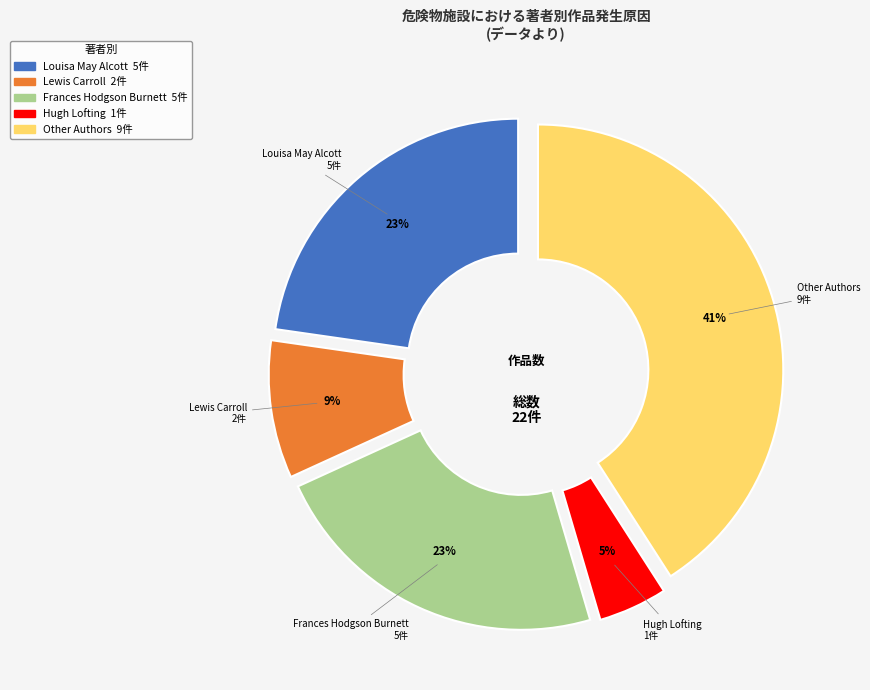

Which category has the smallest portion of the pie?

Hugh Lofting